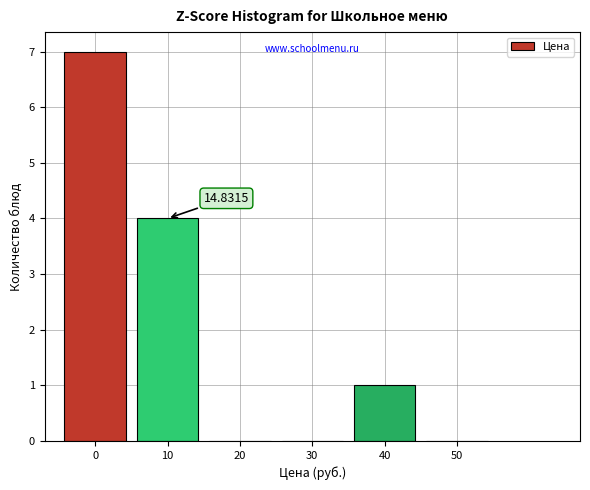

What is the change in value from 0 to 10?

-3